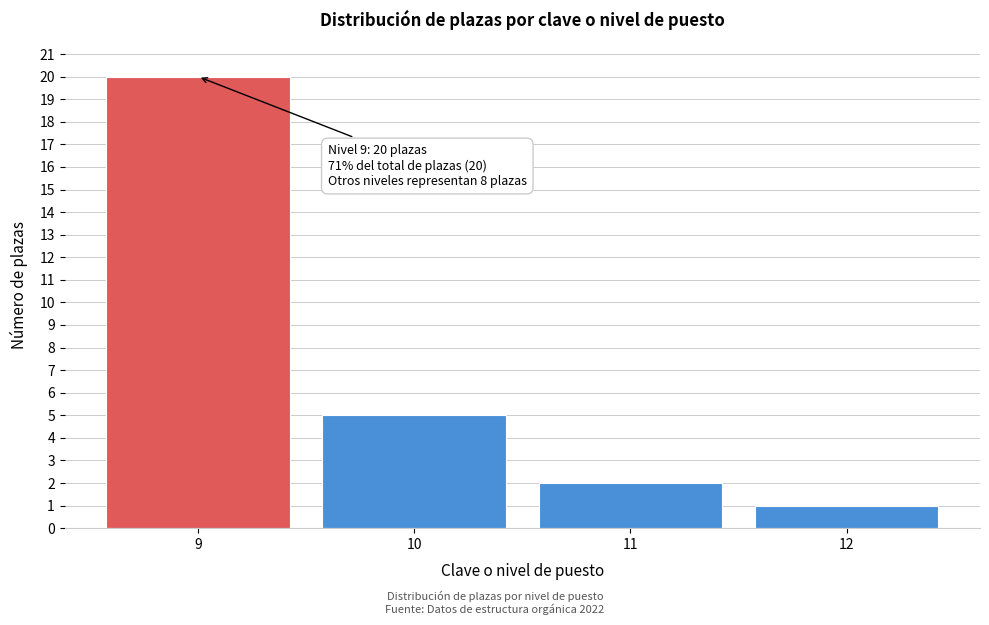

Reading left to right, what are all the values shown in this chart?

20	5	2	1